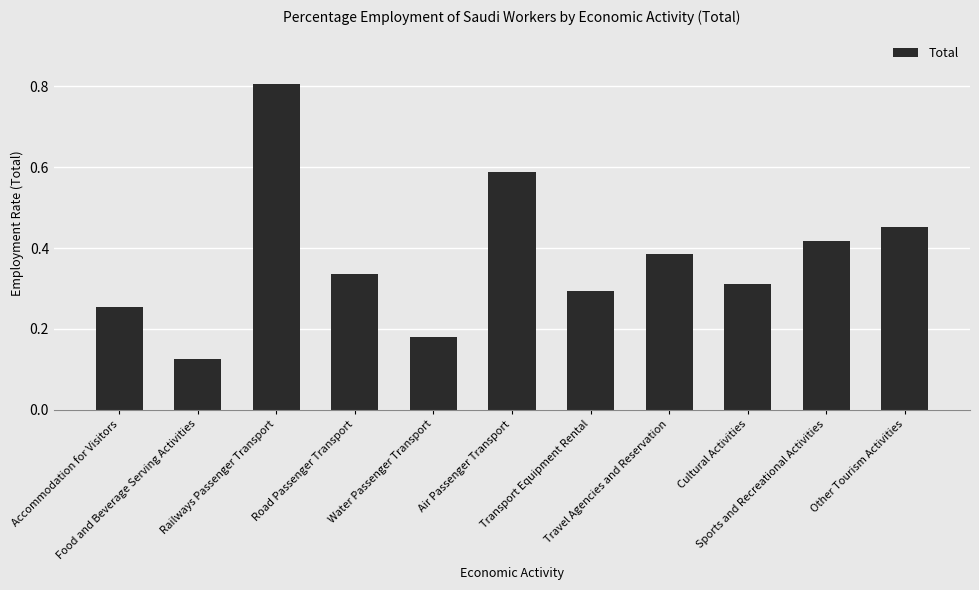

Count the number of data series in this chart.

1